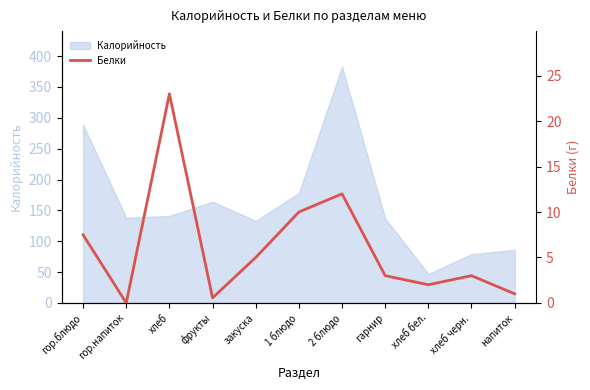

Reading left to right, extract all data points from this chart.

гор.блюдо=7.5	гор.напиток=0.0	хлеб=23.0	фрукты=0.6	закуска=5.0	1 блюдо=10.0	2 блюдо=12.0	гарнир=3.0	хлеб бел.=2.0	хлеб черн.=3.0	напиток=1.0